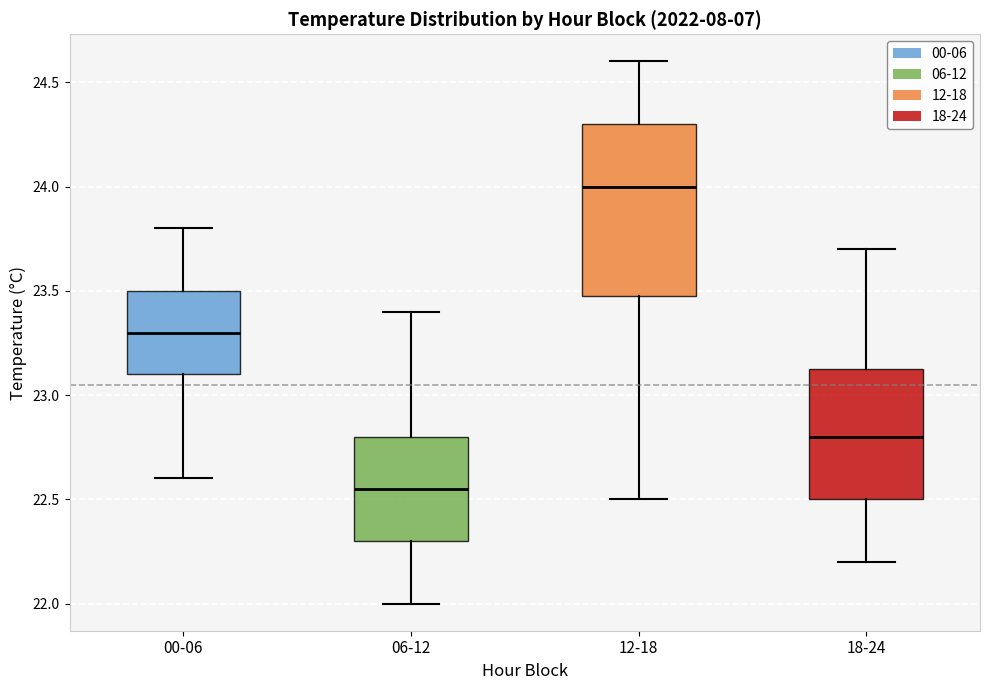

Reading left to right, transcribe this box plot: for each box, give where its median line is, the range the box spans, and where its two whiskers end, as read against the y-axis. The values are not printed on the chart, so give them approximately, as read against the axis.

00-06: median 23.30, box 23.10 to 23.50, whiskers 22.60 to 23.80
06-12: median 22.55, box 22.30 to 22.80, whiskers 22.00 to 23.40
12-18: median 24.00, box 23.50 to 24.30, whiskers 22.50 to 24.60
18-24: median 22.80, box 22.50 to 23.15, whiskers 22.20 to 23.70